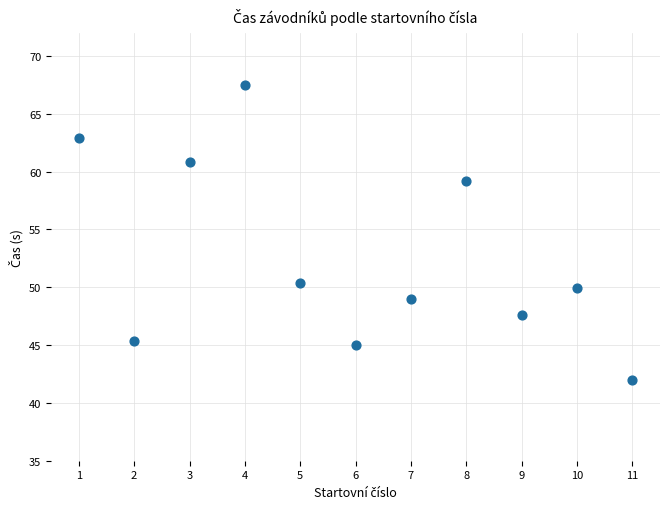

What is the range of Y values (max minus min)?

25.5